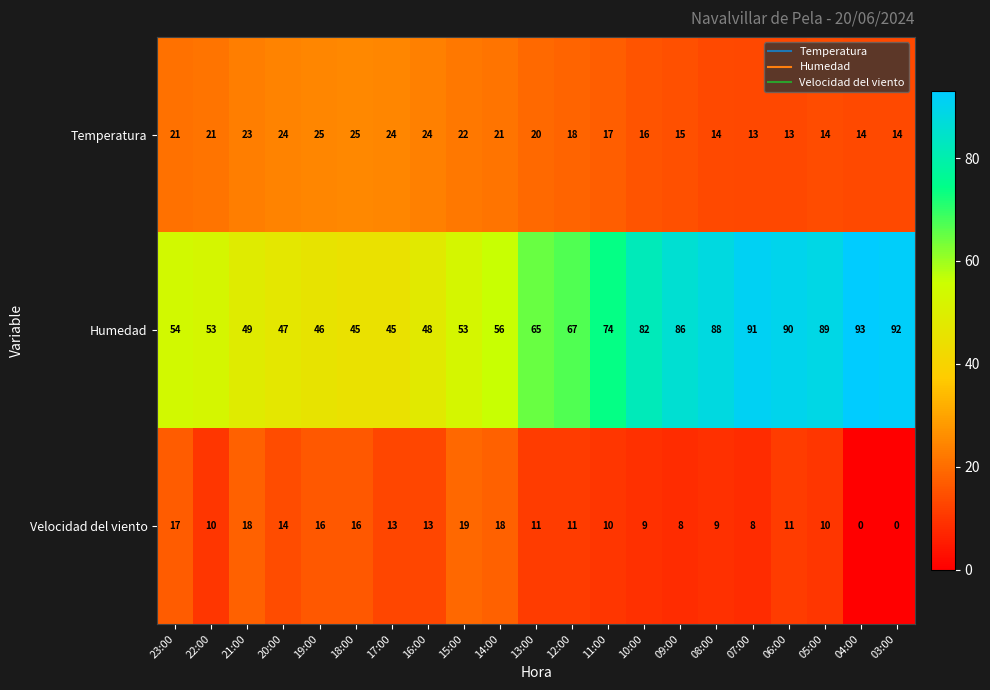

What is the total value across all series at 12:00?

96